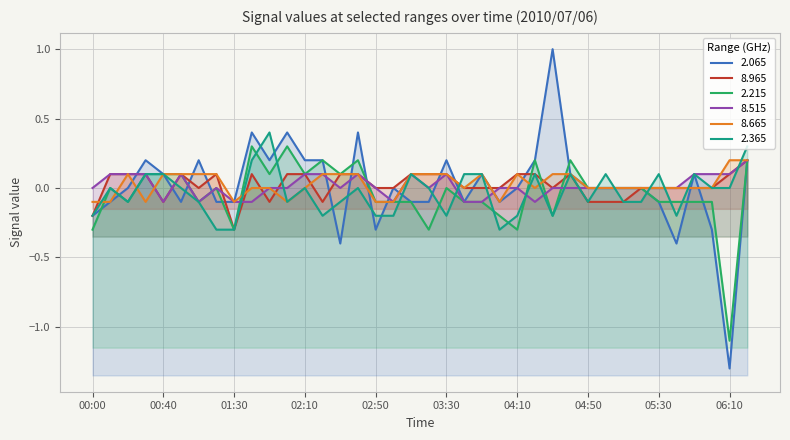

What is the spread (max minus min) of values at 05:10?

0.1